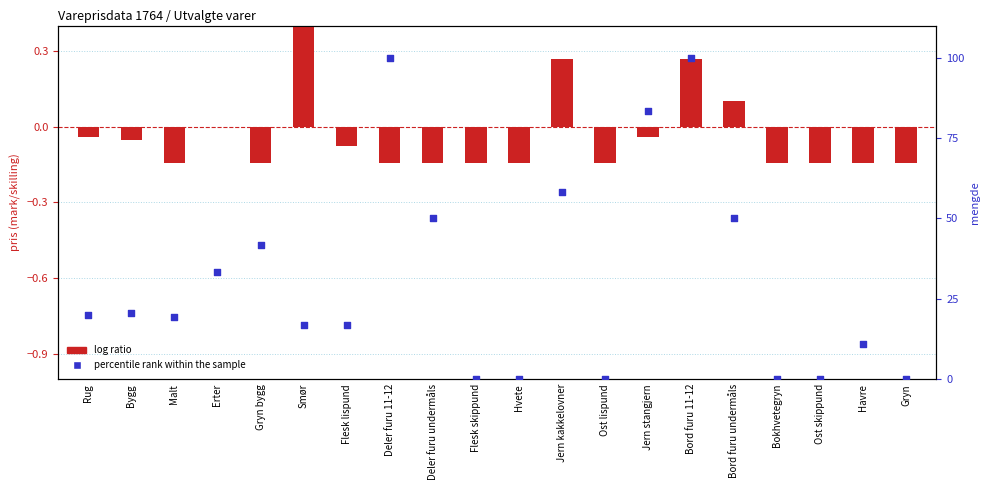

Which series reaches the maximum Y coordinate?

percentile rank within the sample